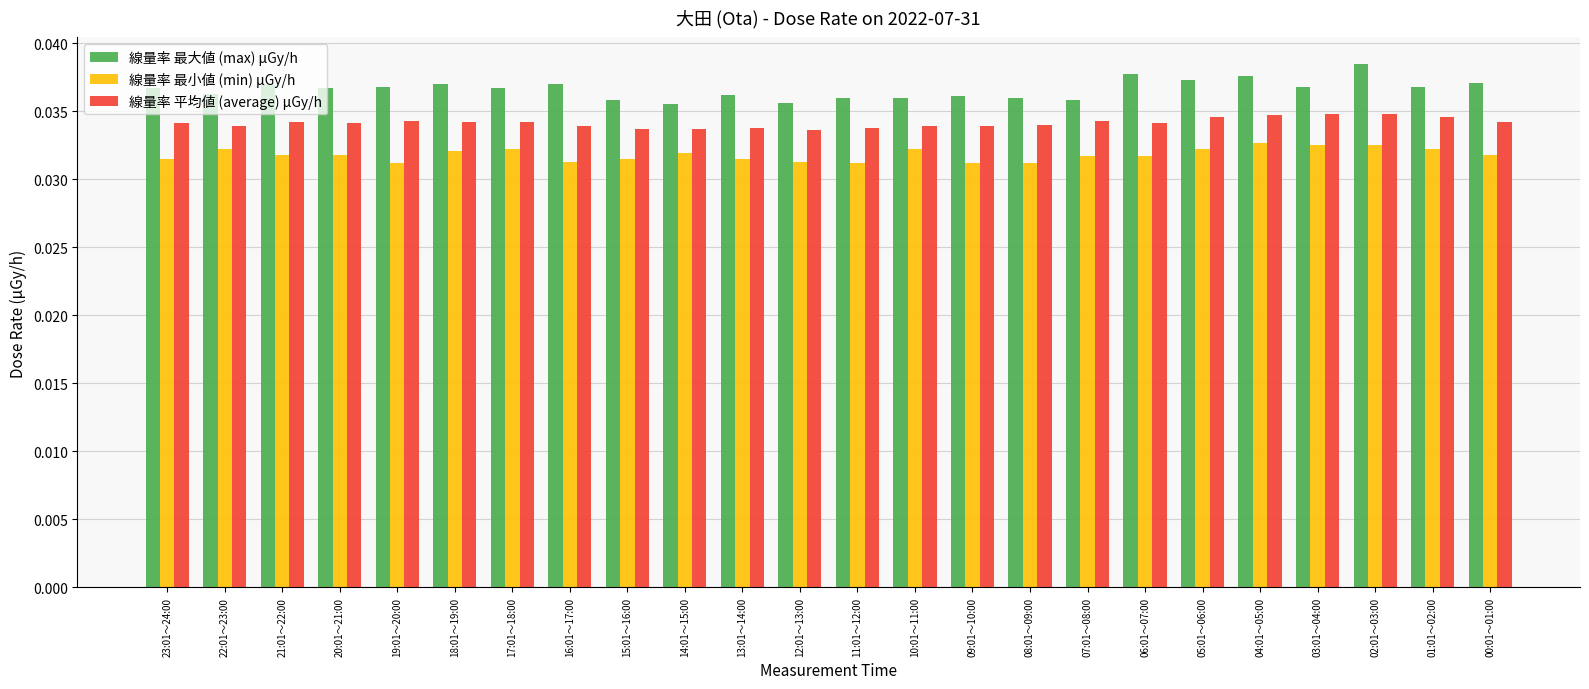

At which category does the chart reach its peak across all series?

02:01～03:00